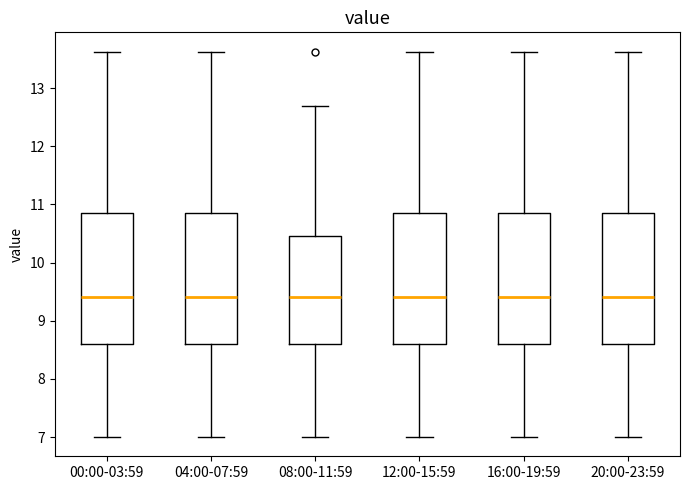

Reading left to right, read every box against the y-axis: the position of its median line, the range the box covers, and the ends of its whiskers. The values are not printed on the chart, so give them approximately, as read against the axis.

00:00-03:59: median 9.4, box 8.6 to 10.9, whiskers 7.0 to 13.6
04:00-07:59: median 9.4, box 8.6 to 10.9, whiskers 7.0 to 13.6
08:00-11:59: median 9.4, box 8.6 to 10.5, whiskers 7.0 to 12.7
12:00-15:59: median 9.4, box 8.6 to 10.9, whiskers 7.0 to 13.6
16:00-19:59: median 9.4, box 8.6 to 10.9, whiskers 7.0 to 13.6
20:00-23:59: median 9.4, box 8.6 to 10.9, whiskers 7.0 to 13.6